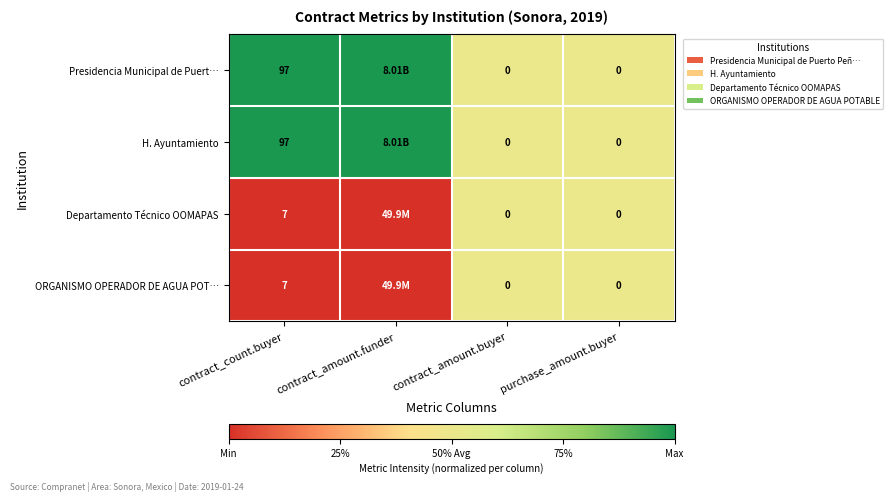

What is the difference between the highest and lowest values at contract_count.buyer?

90